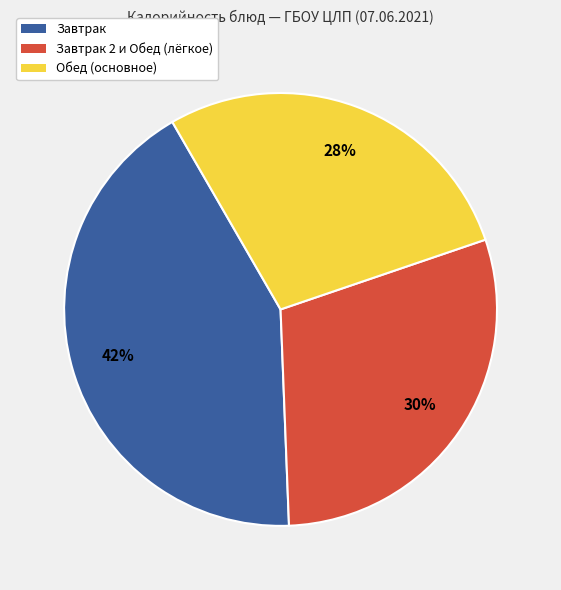

To the nearest percent, what is the difference between the largest and smallest slice percentages?

14%